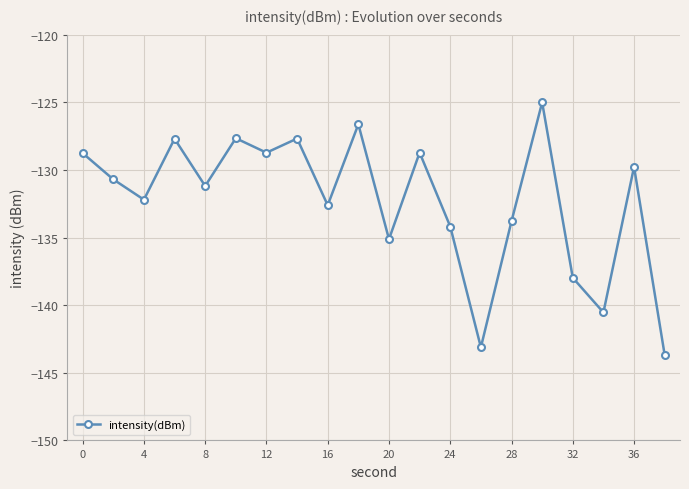

How many points are lower than both their immediate neighbors (excluding endpoints)?

7